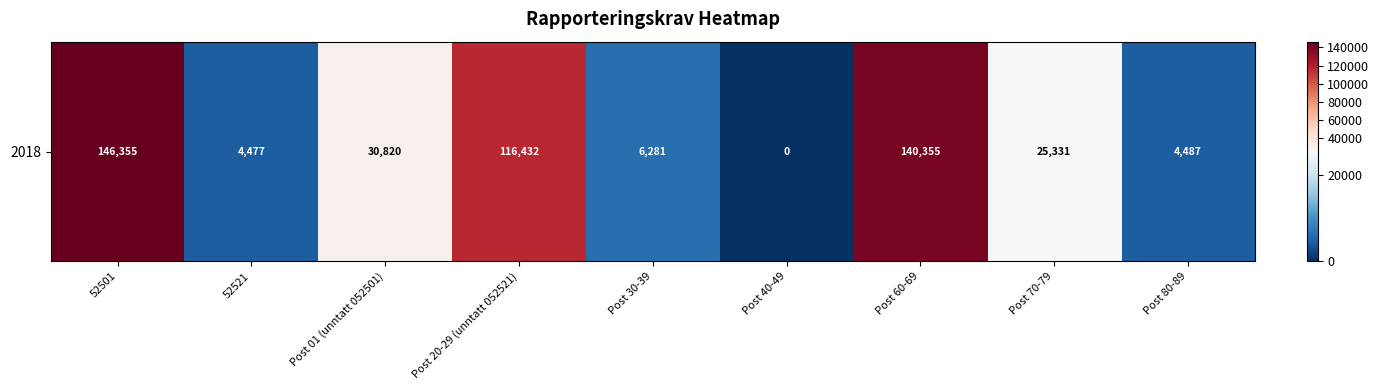

What is the difference between the second highest and minimum values?

140355